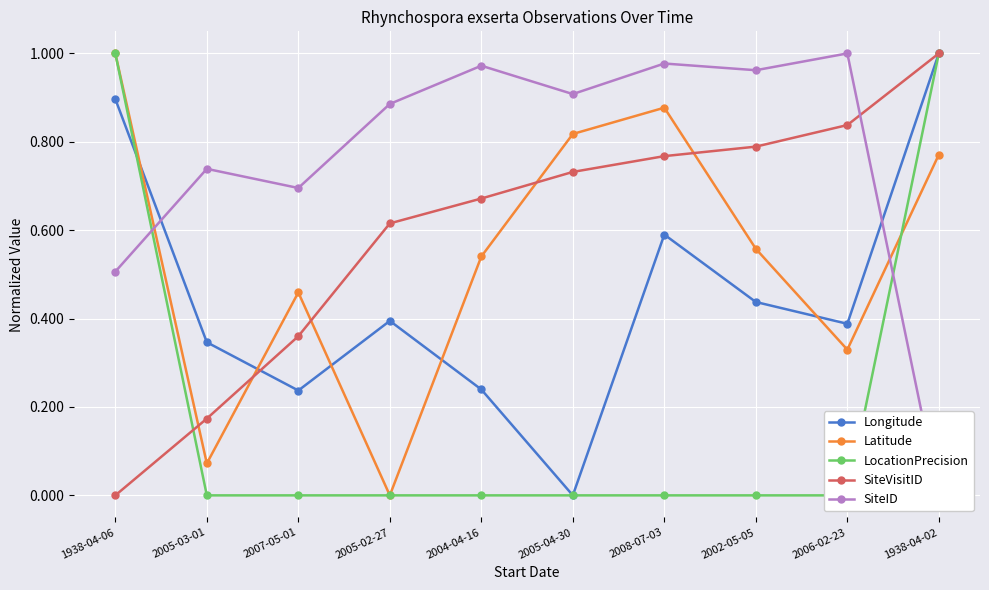

Reading left to right, what are all the values shown in this chart?

Longitude: 1938-04-06=0.9	2005-03-01=0.3	2007-05-01=0.2	2005-02-27=0.4	2004-04-16=0.2	2005-04-30=0.0	2008-07-03=0.6	2002-05-05=0.4	2006-02-23=0.4	1938-04-02=1.0
Latitude: 1938-04-06=1.0	2005-03-01=0.1	2007-05-01=0.5	2005-02-27=0.0	2004-04-16=0.5	2005-04-30=0.8	2008-07-03=0.9	2002-05-05=0.6	2006-02-23=0.3	1938-04-02=0.8
LocationPrecision: 1938-04-06=1.0	2005-03-01=0.0	2007-05-01=0.0	2005-02-27=0.0	2004-04-16=0.0	2005-04-30=0.0	2008-07-03=0.0	2002-05-05=0.0	2006-02-23=0.0	1938-04-02=1.0
SiteVisitID: 1938-04-06=0.0	2005-03-01=0.2	2007-05-01=0.4	2005-02-27=0.6	2004-04-16=0.7	2005-04-30=0.7	2008-07-03=0.8	2002-05-05=0.8	2006-02-23=0.8	1938-04-02=1.0
SiteID: 1938-04-06=0.5	2005-03-01=0.7	2007-05-01=0.7	2005-02-27=0.9	2004-04-16=1.0	2005-04-30=0.9	2008-07-03=1.0	2002-05-05=1.0	2006-02-23=1.0	1938-04-02=0.0